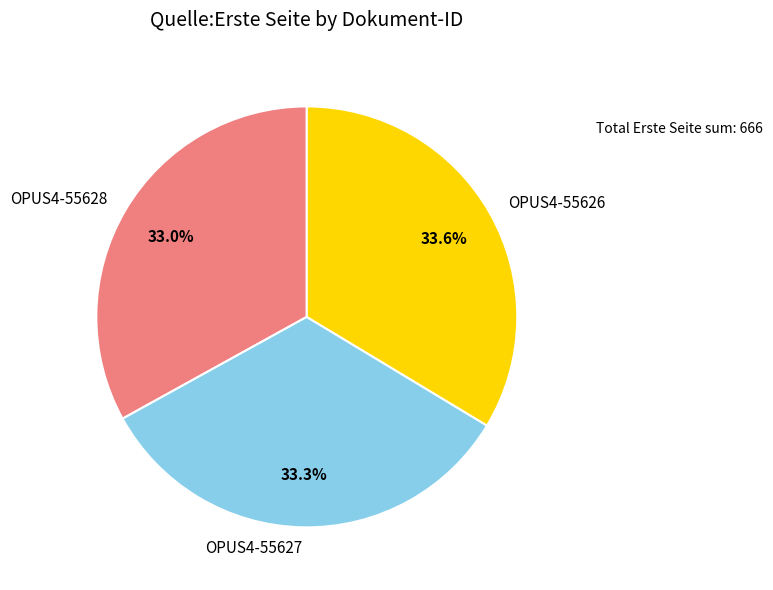

Does OPUS4-55626 represent more than half of the total?

No